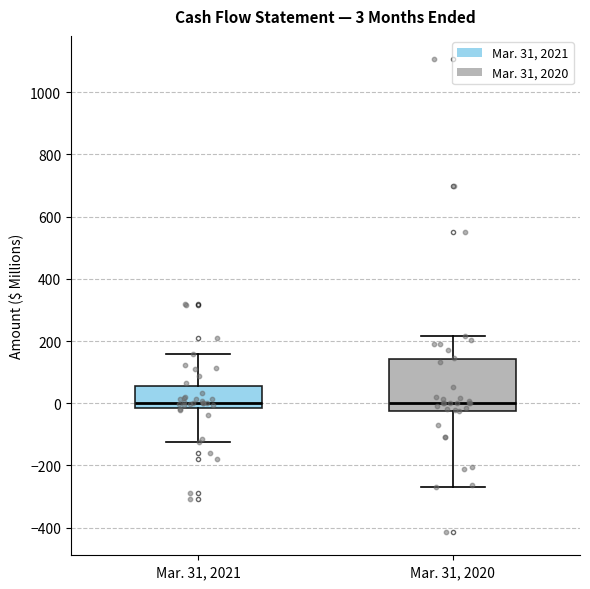

Which box is the tallest, from its lower edge to its upper edge?

Mar. 31, 2020